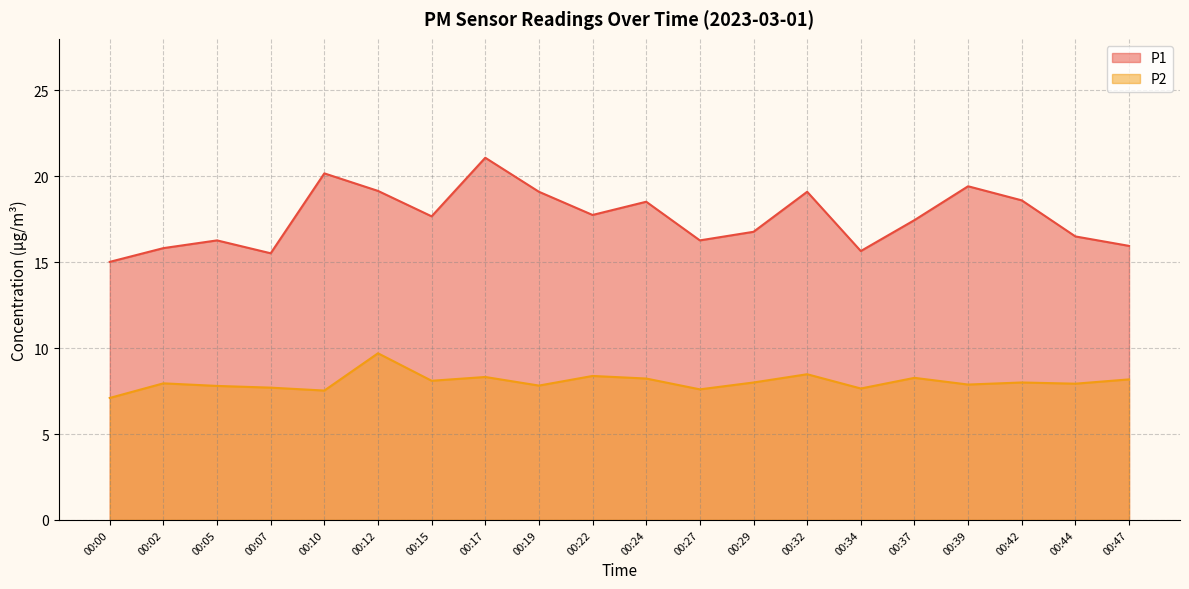

List the labels in order of P2 value, largest first.

00:12, 00:32, 00:22, 00:17, 00:37, 00:24, 00:47, 00:15, 00:29, 00:42, 00:02, 00:44, 00:39, 00:19, 00:05, 00:07, 00:34, 00:27, 00:10, 00:00